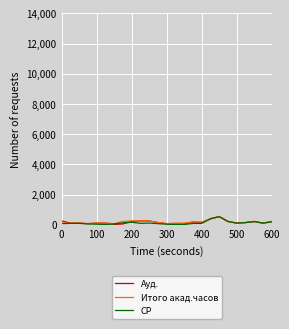

What is the highest value of the Итого акад.часов series?

540.0